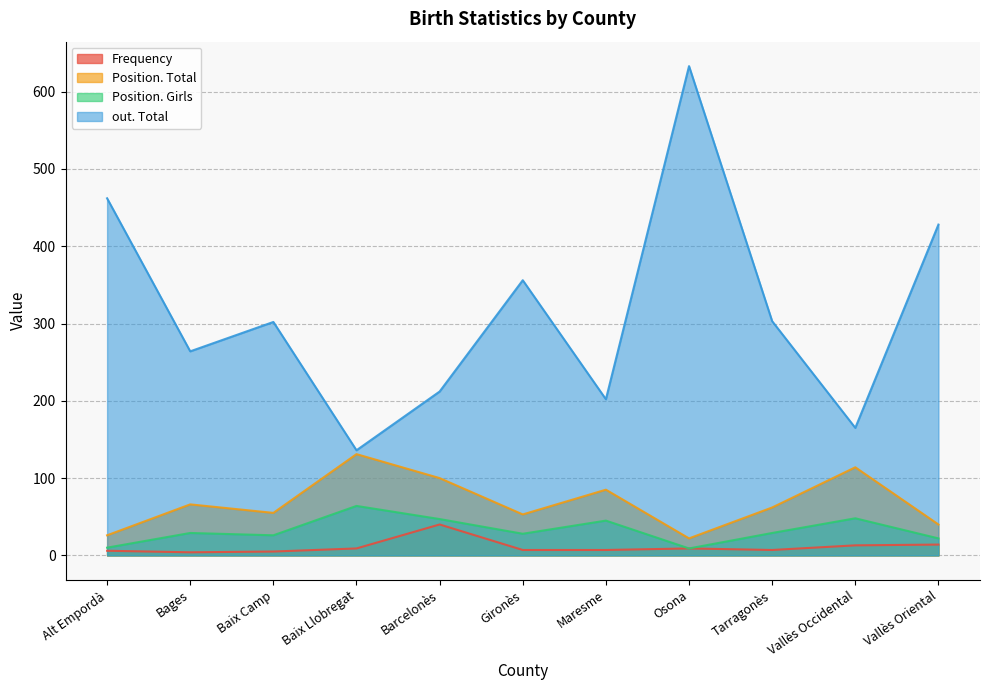

Is the value of Position. Total at Bages greater than the value of Frequency at Bages?

Yes